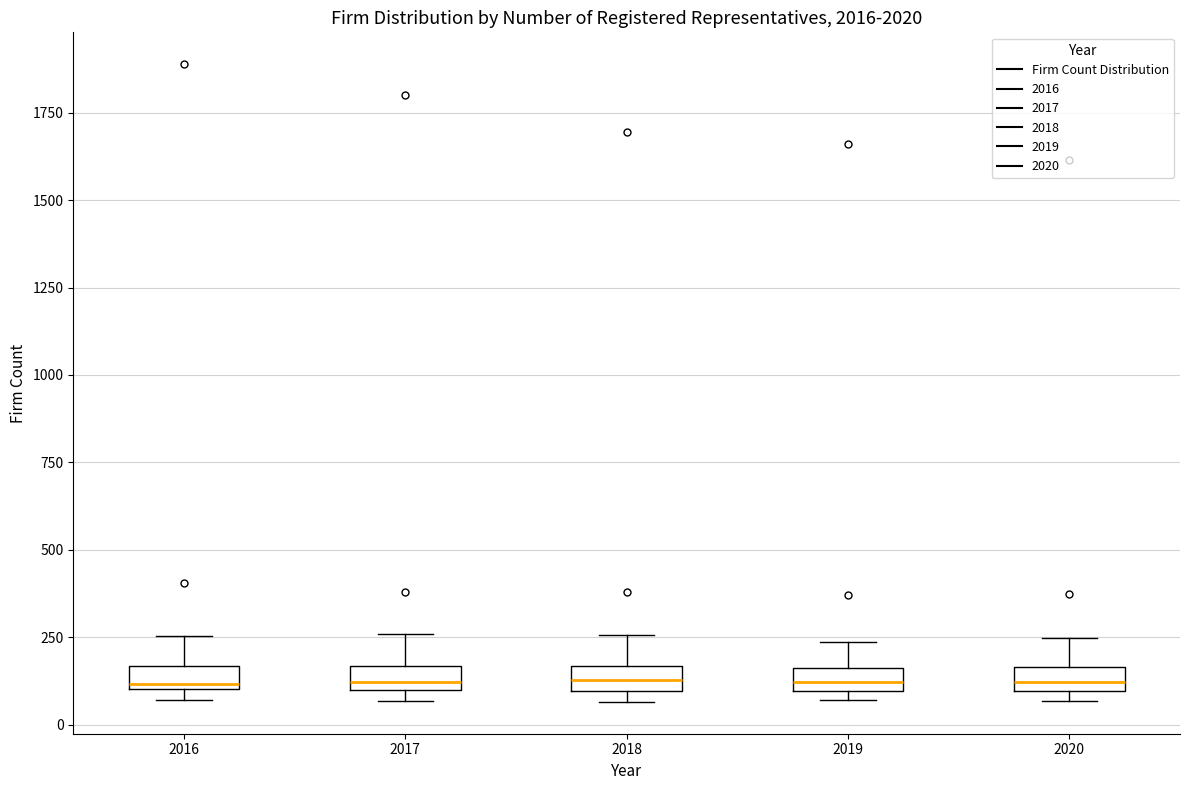

Where does the upper whisker of the box at x = 2018 end on the y-axis? The values are not printed on the chart, so give them approximately, as read against the axis.

250